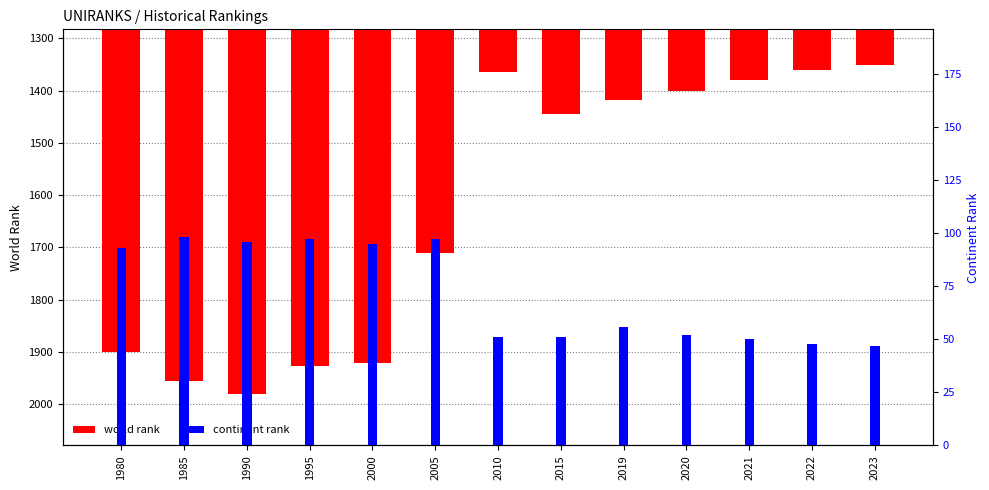

At which label does world rank first exceed 1445?

1980